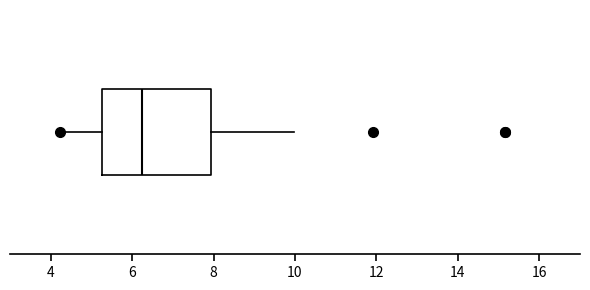

Where is the left edge of the box on the x-axis? The values are not printed on the chart, so give them approximately, as read against the axis.

5.2